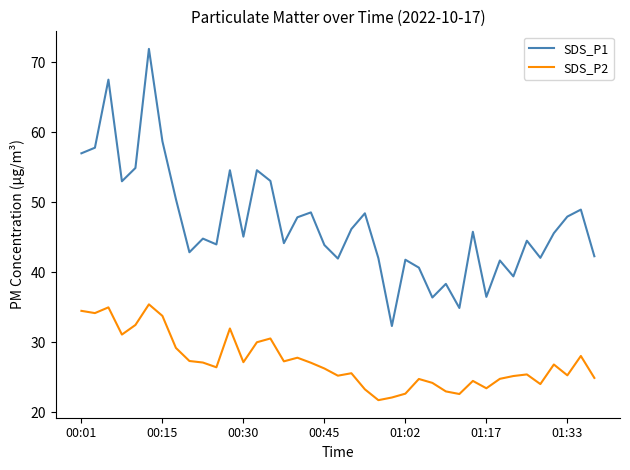

Does the chart display data point markers on the line(s)?

No